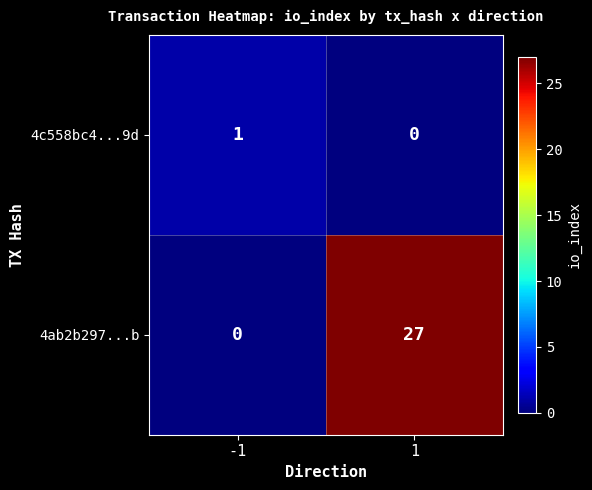

What is the sum of all 4ab2b297...b values?

27